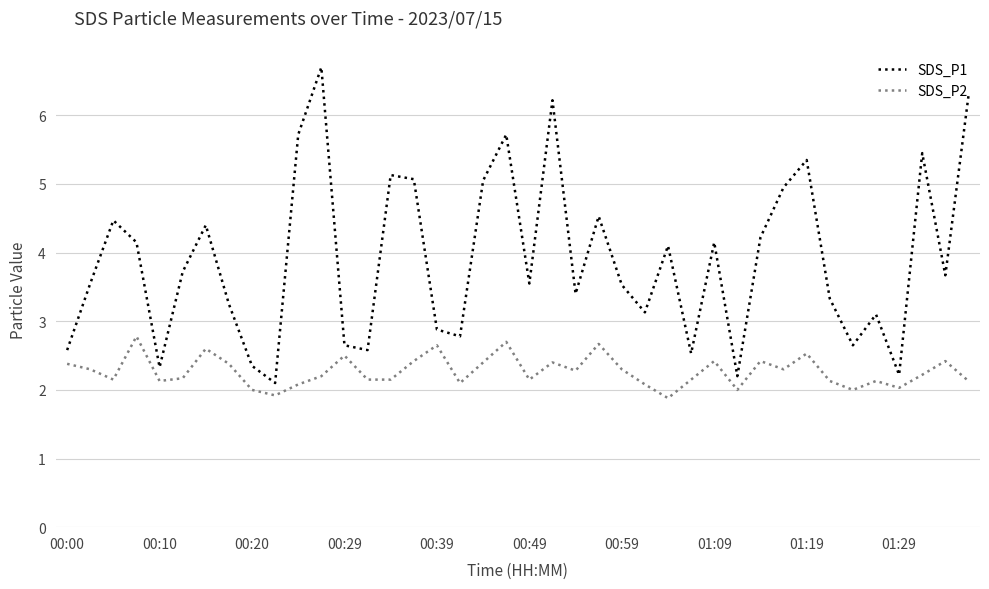

What is the minimum value shown in the chart?

1.9